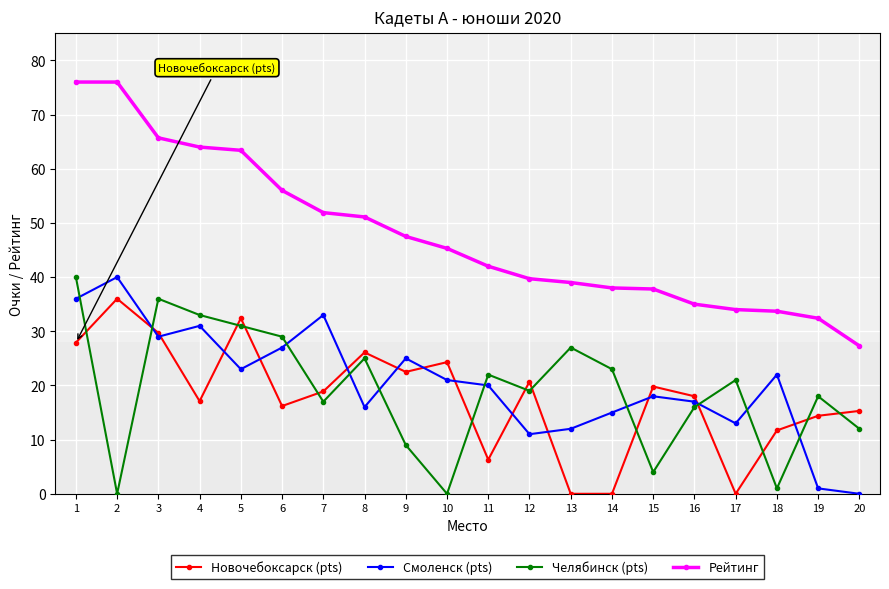

What is the value of the Новочебоксарск (pts) point at the 2nd from the left?

36.0